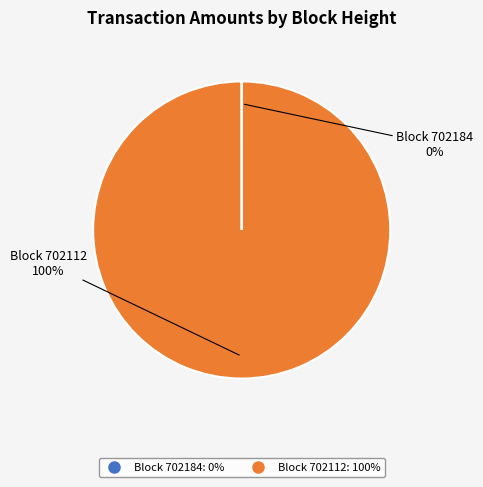

Is there a majority slice in this chart?

Yes